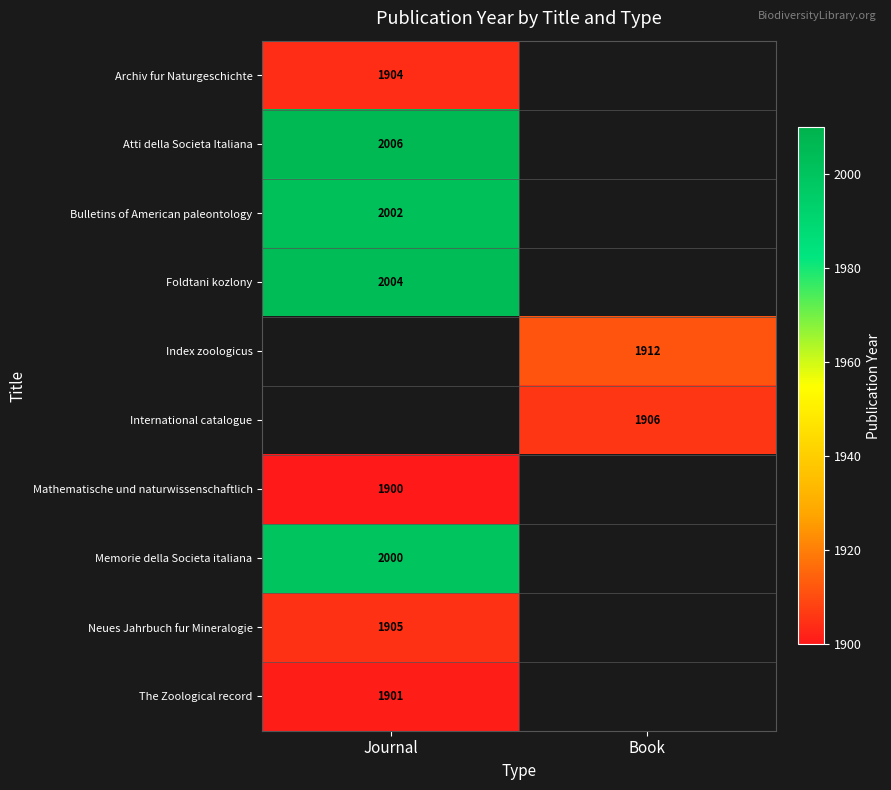

True or false: The Zoological record has a value of 2851 at Journal.

False